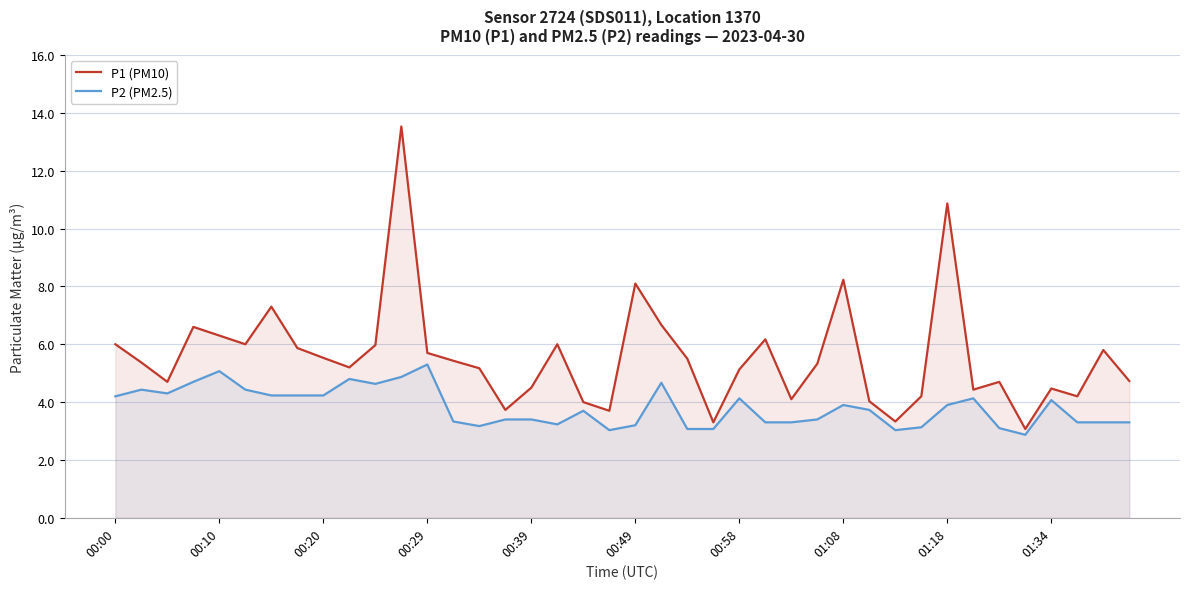

What is the total value across all series at 00:58?

9.3